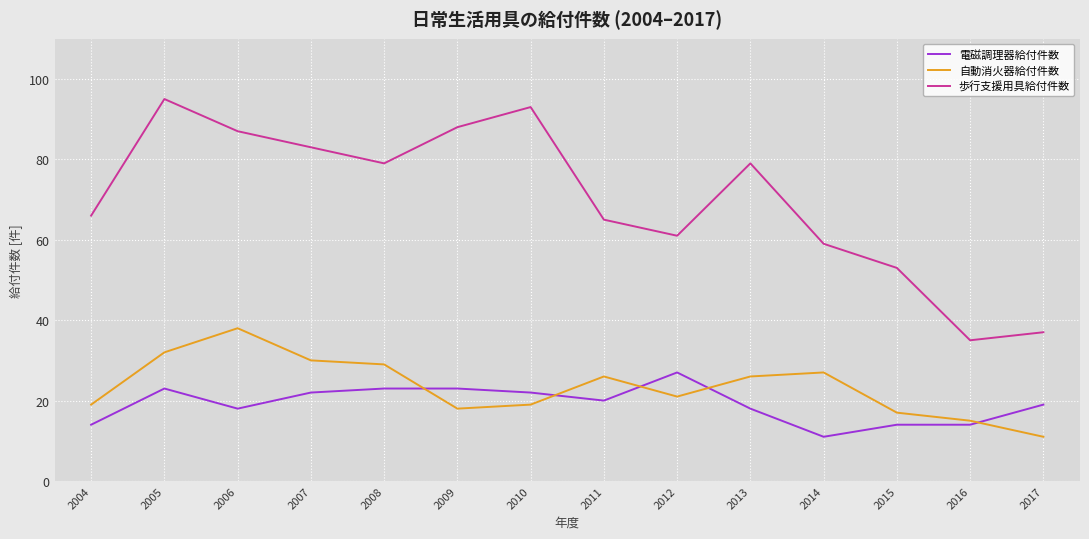

Reading right to left, list all the values displayed in this chart.

電磁調理器給付件数: 2017=19	2016=14	2015=14	2014=11	2013=18	2012=27	2011=20	2010=22	2009=23	2008=23	2007=22	2006=18	2005=23	2004=14
自動消火器給付件数: 2017=11	2016=15	2015=17	2014=27	2013=26	2012=21	2011=26	2010=19	2009=18	2008=29	2007=30	2006=38	2005=32	2004=19
歩行支援用具給付件数: 2017=37	2016=35	2015=53	2014=59	2013=79	2012=61	2011=65	2010=93	2009=88	2008=79	2007=83	2006=87	2005=95	2004=66